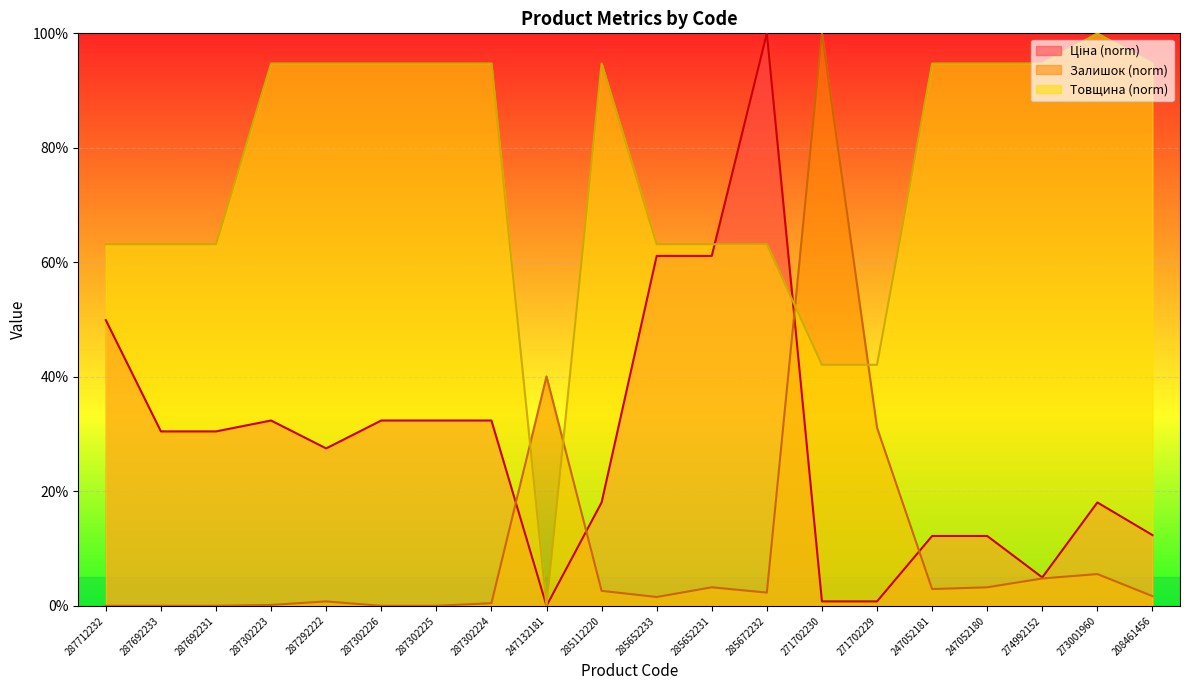

Rank the series by their average value, from lowest to highest.

Залишок, Ціна, Товщина